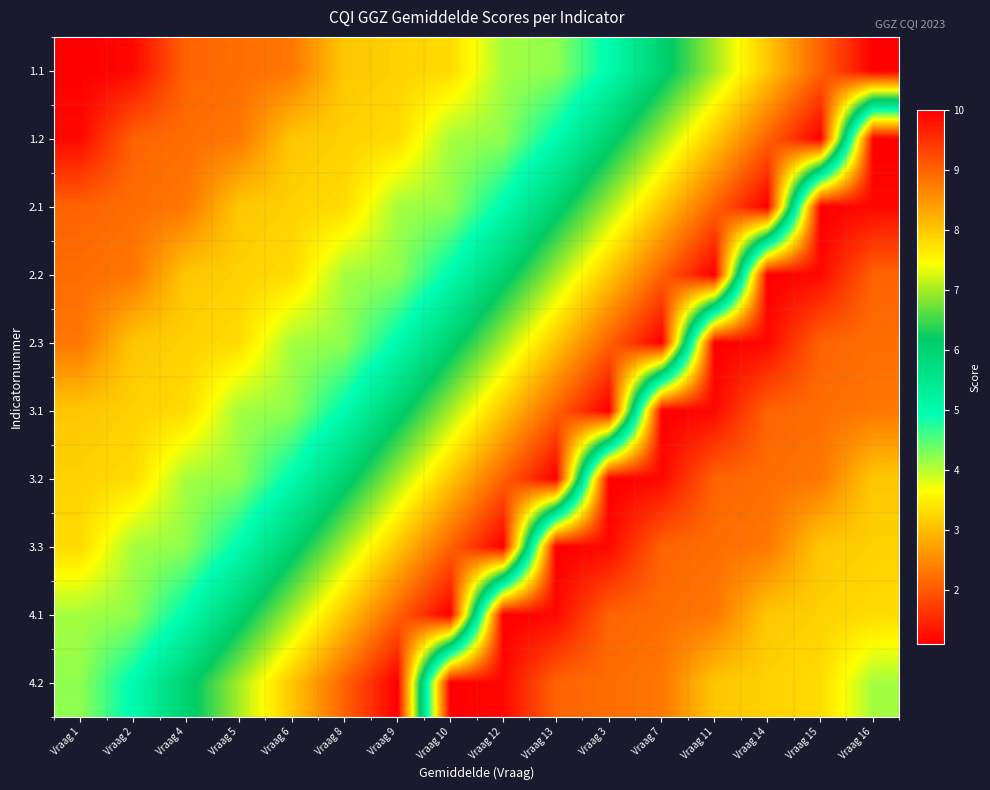

Reading right to left, extract all data points from this chart.

1.1: Vraag 16=10.0	Vraag 15=9.0	Vraag 14=8.0	Vraag 11=7.0	Vraag 7=6.0	Vraag 3=5.0	Vraag 13=4.2	Vraag 12=4.1	Vraag 10=3.3	Vraag 9=3.2	Vraag 8=3.1	Vraag 6=2.3	Vraag 5=2.2	Vraag 4=2.1	Vraag 2=1.2	Vraag 1=1.1
1.2: Vraag 16=1.1	Vraag 15=10.0	Vraag 14=9.0	Vraag 11=8.0	Vraag 7=7.0	Vraag 3=6.0	Vraag 13=5.0	Vraag 12=4.2	Vraag 10=4.1	Vraag 9=3.3	Vraag 8=3.2	Vraag 6=3.1	Vraag 5=2.3	Vraag 4=2.2	Vraag 2=2.1	Vraag 1=1.2
2.1: Vraag 16=1.2	Vraag 15=1.1	Vraag 14=10.0	Vraag 11=9.0	Vraag 7=8.0	Vraag 3=7.0	Vraag 13=6.0	Vraag 12=5.0	Vraag 10=4.2	Vraag 9=4.1	Vraag 8=3.3	Vraag 6=3.2	Vraag 5=3.1	Vraag 4=2.3	Vraag 2=2.2	Vraag 1=2.1
2.2: Vraag 16=2.1	Vraag 15=1.2	Vraag 14=1.1	Vraag 11=10.0	Vraag 7=9.0	Vraag 3=8.0	Vraag 13=7.0	Vraag 12=6.0	Vraag 10=5.0	Vraag 9=4.2	Vraag 8=4.1	Vraag 6=3.3	Vraag 5=3.2	Vraag 4=3.1	Vraag 2=2.3	Vraag 1=2.2
2.3: Vraag 16=2.2	Vraag 15=2.1	Vraag 14=1.2	Vraag 11=1.1	Vraag 7=10.0	Vraag 3=9.0	Vraag 13=8.0	Vraag 12=7.0	Vraag 10=6.0	Vraag 9=5.0	Vraag 8=4.2	Vraag 6=4.1	Vraag 5=3.3	Vraag 4=3.2	Vraag 2=3.1	Vraag 1=2.3
3.1: Vraag 16=2.3	Vraag 15=2.2	Vraag 14=2.1	Vraag 11=1.2	Vraag 7=1.1	Vraag 3=10.0	Vraag 13=9.0	Vraag 12=8.0	Vraag 10=7.0	Vraag 9=6.0	Vraag 8=5.0	Vraag 6=4.2	Vraag 5=4.1	Vraag 4=3.3	Vraag 2=3.2	Vraag 1=3.1
3.2: Vraag 16=3.1	Vraag 15=2.3	Vraag 14=2.2	Vraag 11=2.1	Vraag 7=1.2	Vraag 3=1.1	Vraag 13=10.0	Vraag 12=9.0	Vraag 10=8.0	Vraag 9=7.0	Vraag 8=6.0	Vraag 6=5.0	Vraag 5=4.2	Vraag 4=4.1	Vraag 2=3.3	Vraag 1=3.2
3.3: Vraag 16=3.2	Vraag 15=3.1	Vraag 14=2.3	Vraag 11=2.2	Vraag 7=2.1	Vraag 3=1.2	Vraag 13=1.1	Vraag 12=10.0	Vraag 10=9.0	Vraag 9=8.0	Vraag 8=7.0	Vraag 6=6.0	Vraag 5=5.0	Vraag 4=4.2	Vraag 2=4.1	Vraag 1=3.3
4.1: Vraag 16=3.3	Vraag 15=3.2	Vraag 14=3.1	Vraag 11=2.3	Vraag 7=2.2	Vraag 3=2.1	Vraag 13=1.2	Vraag 12=1.1	Vraag 10=10.0	Vraag 9=9.0	Vraag 8=8.0	Vraag 6=7.0	Vraag 5=6.0	Vraag 4=5.0	Vraag 2=4.2	Vraag 1=4.1
4.2: Vraag 16=4.1	Vraag 15=3.3	Vraag 14=3.2	Vraag 11=3.1	Vraag 7=2.3	Vraag 3=2.2	Vraag 13=2.1	Vraag 12=1.2	Vraag 10=1.1	Vraag 9=10.0	Vraag 8=9.0	Vraag 6=8.0	Vraag 5=7.0	Vraag 4=6.0	Vraag 2=5.0	Vraag 1=4.2